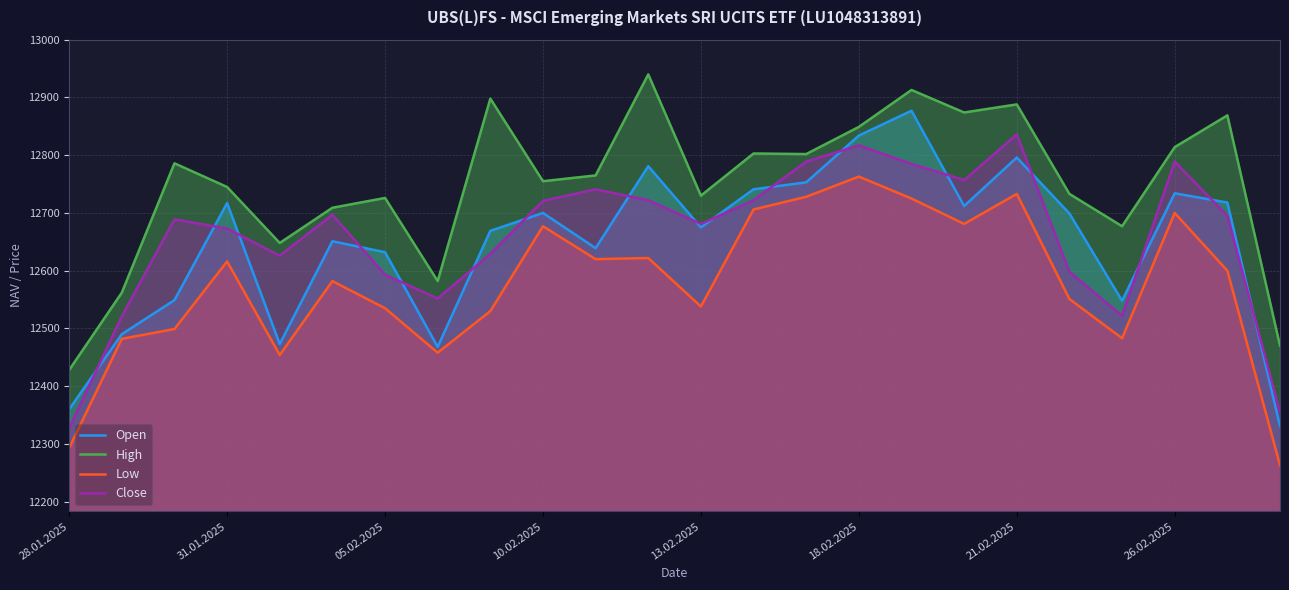

Reading left to right, what are all the values shown in this chart?

Open: 12360	12490	12549	12717	12473	12651	12632	12468	12669	12700	12639	12781	12675	12741	12753	12834	12877	12712	12796	12699	12548	12734	12718	12331
High: 12428	12562	12786	12745	12648	12709	12726	12582	12898	12755	12765	12940	12730	12803	12802	12849	12913	12874	12888	12733	12677	12814	12869	12470
Low: 12293	12482	12499	12616	12454	12582	12535	12458	12530	12677	12620	12622	12538	12706	12728	12763	12725	12681	12733	12551	12483	12700	12600	12263
Close: 12327	12521	12689	12673	12626	12697	12593	12552	12629	12721	12741	12722	12681	12722	12789	12817	12785	12757	12836	12598	12522	12789	12695	12355